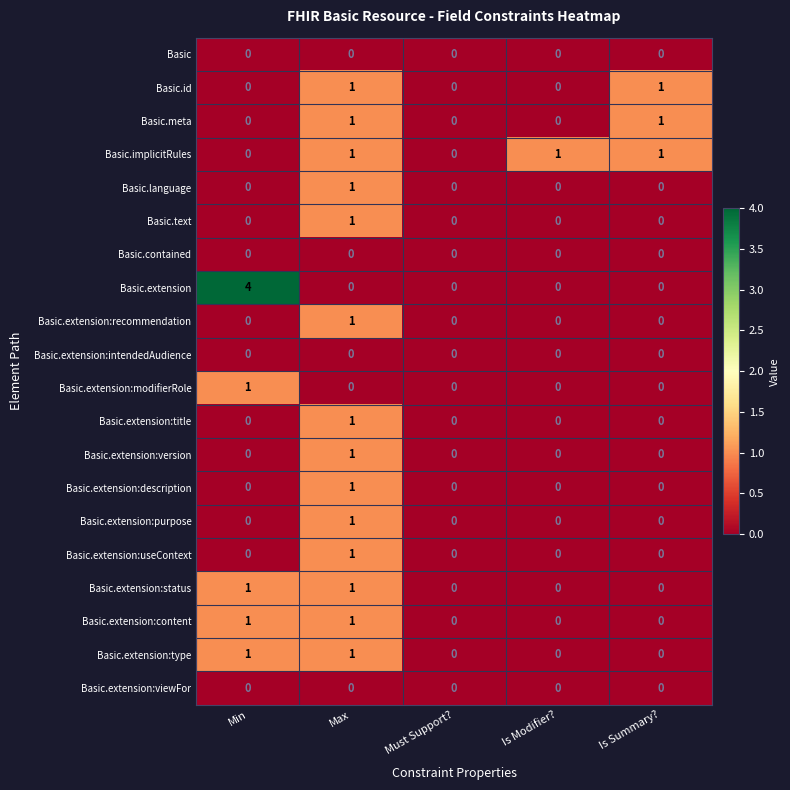

How many distinct data groups are displayed?

20